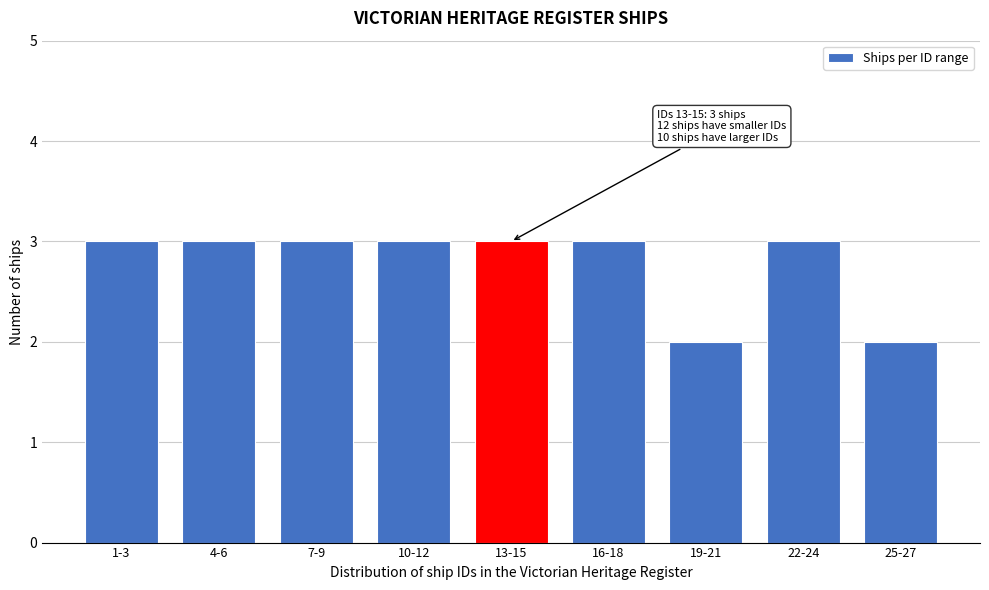

Reading right to left, what are all the values shown in this chart?

25-27=2	22-24=3	19-21=2	16-18=3	13-15=3	10-12=3	7-9=3	4-6=3	1-3=3